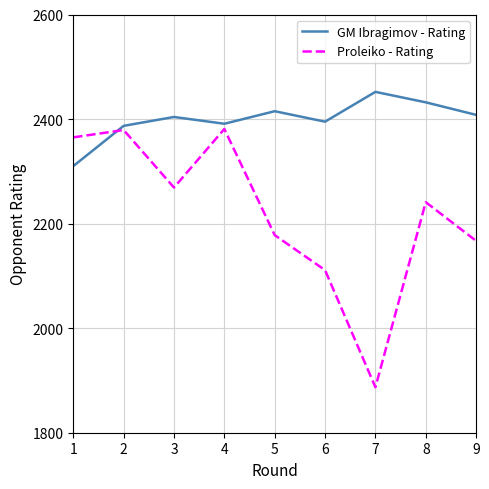

Which series ends up on top after the final intersection of GM Ibragimov - Rating and Proleiko - Rating?

GM Ibragimov - Rating